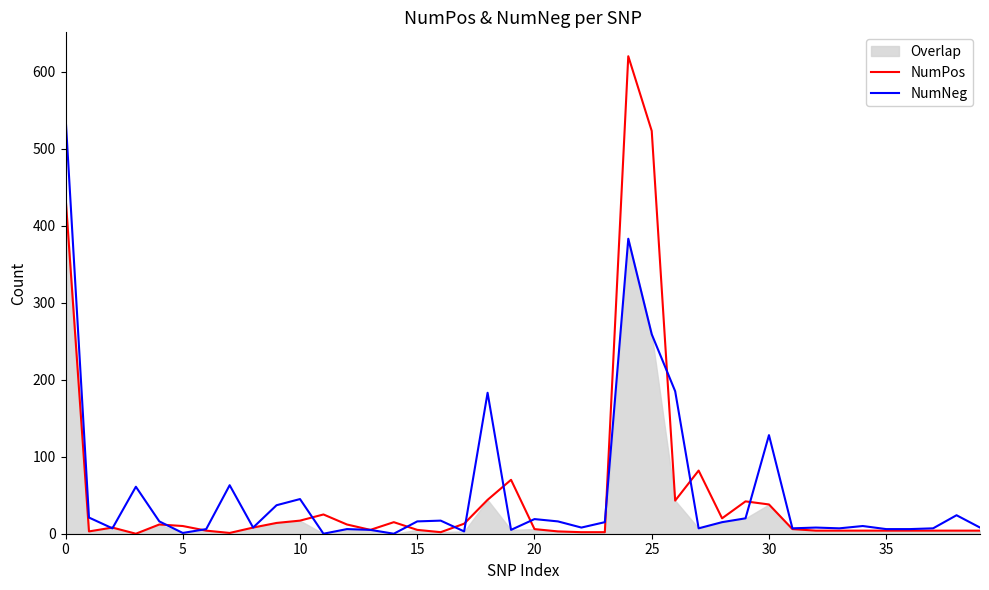

In NumNeg, how many points are lower than both neighbors (excluding endpoints)?

11